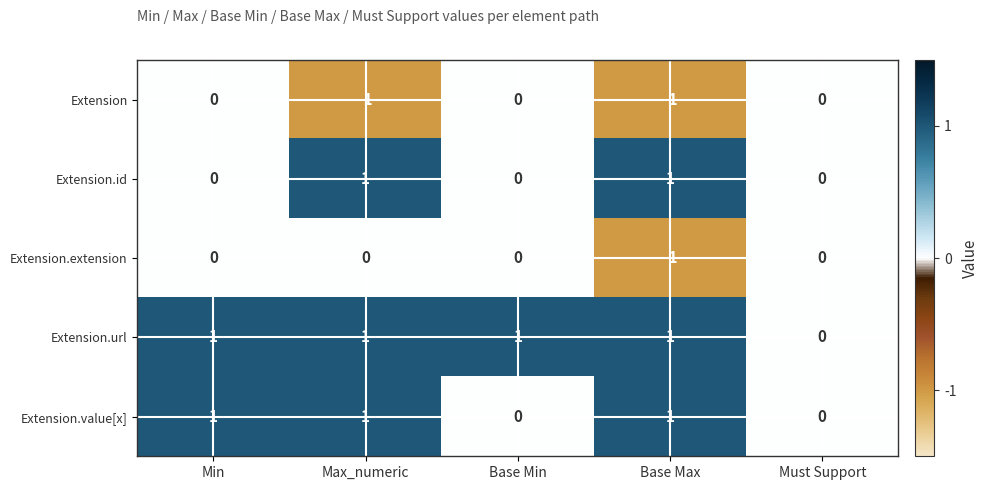

Rank the series by their average value, from highest to lowest.

Extension.url, Extension.value[x], Extension.id, Extension.extension, Extension